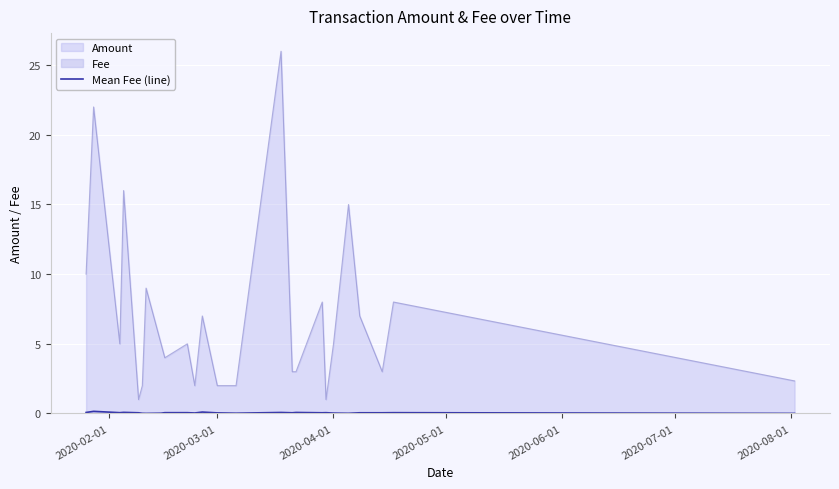

What is the lowest value of the Amount series?

1.0